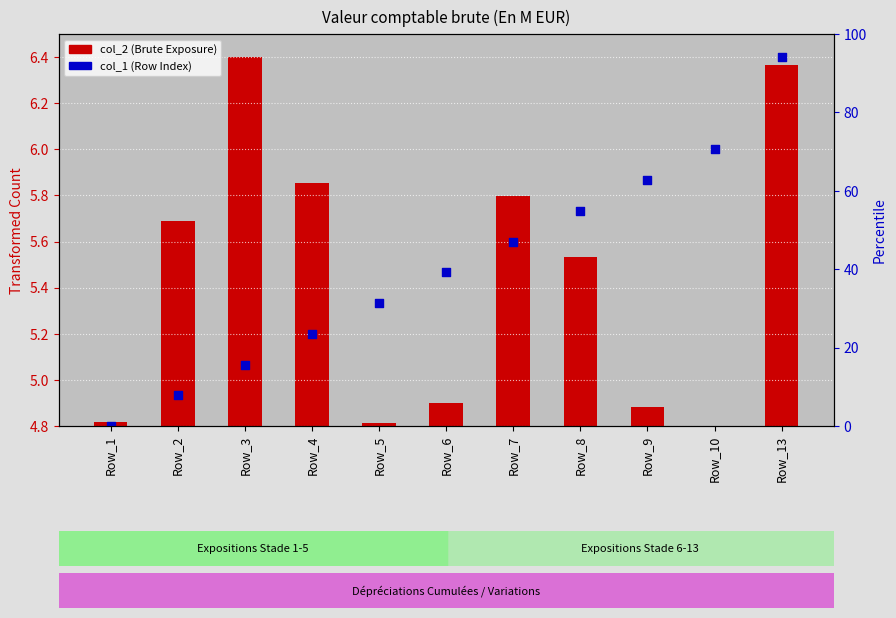

Which series reaches the maximum Y coordinate?

col_1 (Row Index)